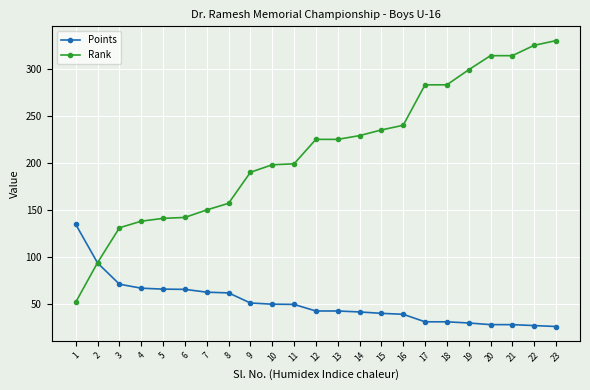

Which series has the widest spread of values?

Rank